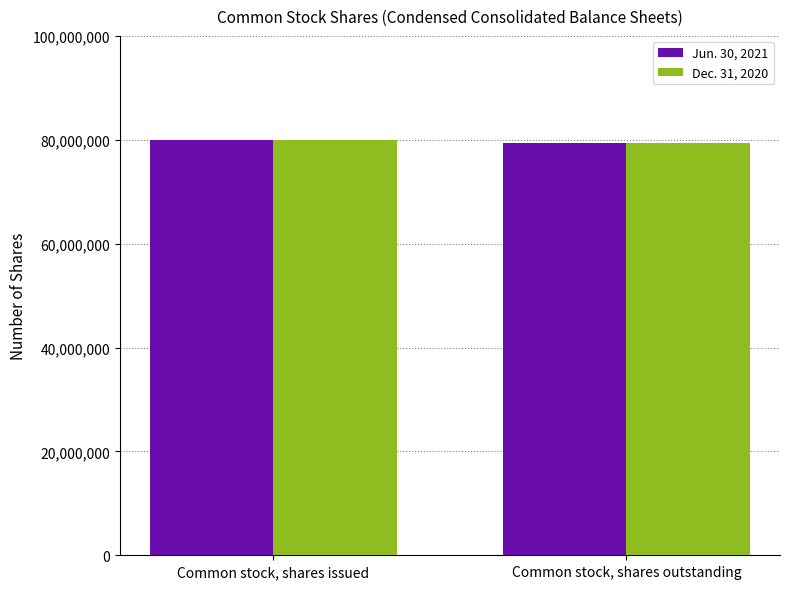

Does the chart contain any negative values?

No